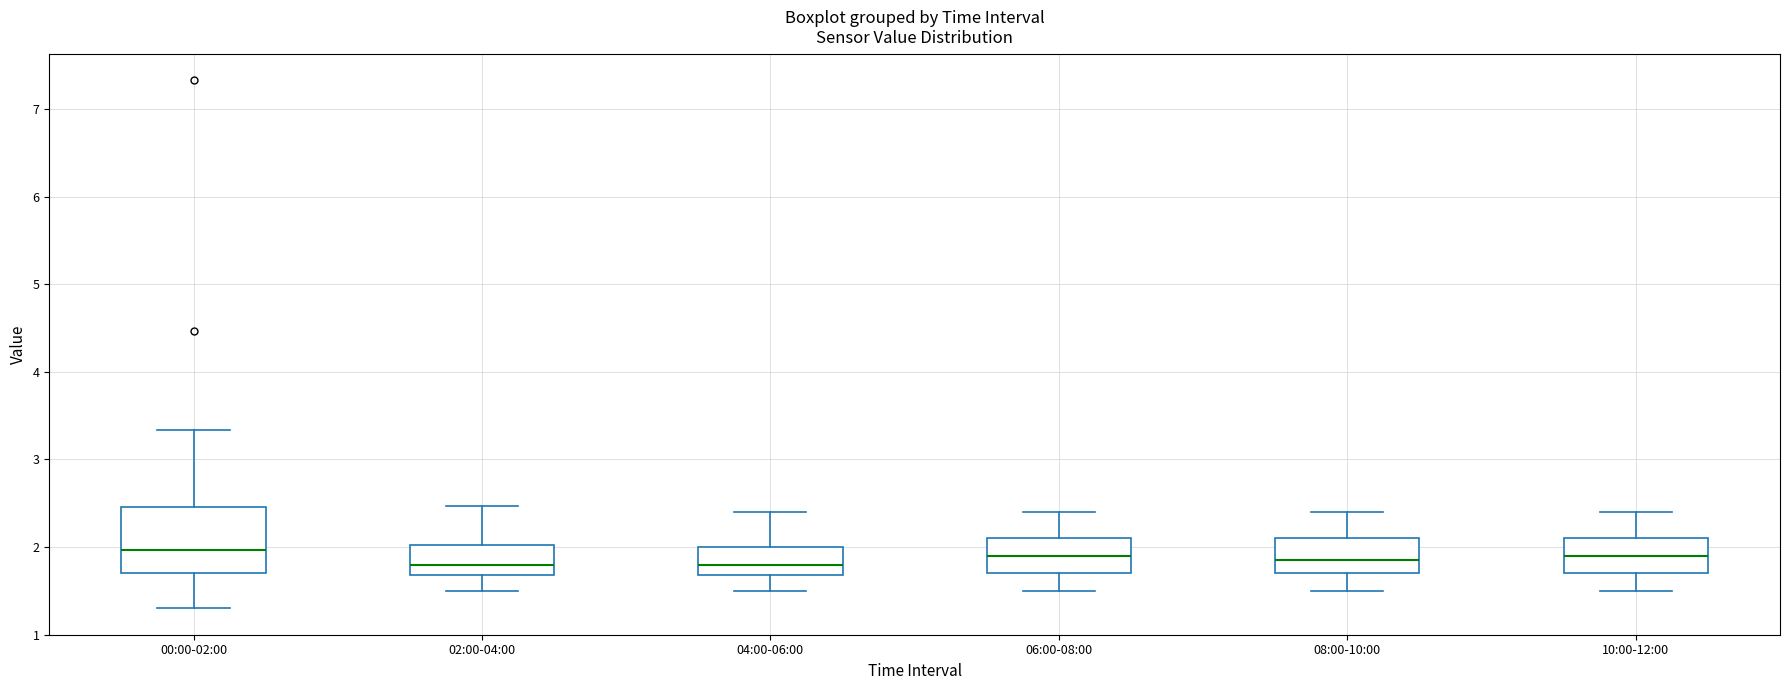

Reading left to right, transcribe this box plot: for each box, give where its median line is, the range the box spans, and where its two whiskers end, as read against the y-axis. The values are not printed on the chart, so give them approximately, as read against the axis.

00:00-02:00: median 2.0, box 1.7 to 2.5, whiskers 1.3 to 3.3
02:00-04:00: median 1.8, box 1.7 to 2.0, whiskers 1.5 to 2.5
04:00-06:00: median 1.8, box 1.7 to 2.0, whiskers 1.5 to 2.4
06:00-08:00: median 1.9, box 1.7 to 2.1, whiskers 1.5 to 2.4
08:00-10:00: median 1.9, box 1.7 to 2.1, whiskers 1.5 to 2.4
10:00-12:00: median 1.9, box 1.7 to 2.1, whiskers 1.5 to 2.4